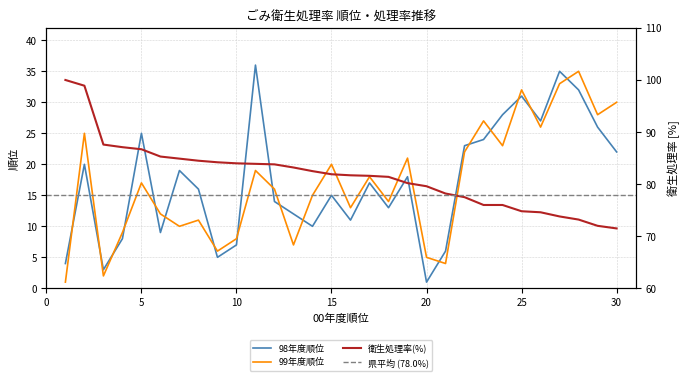

Count the number of data series in this chart.

3